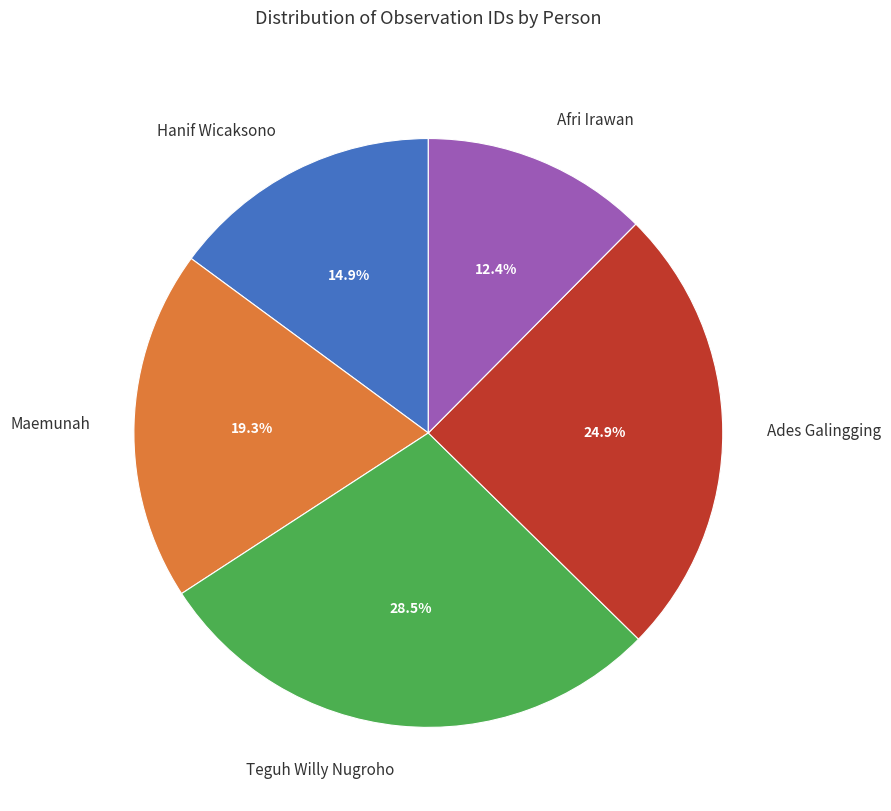

What percentage is the Afri Irawan slice, to the nearest percent?

12%